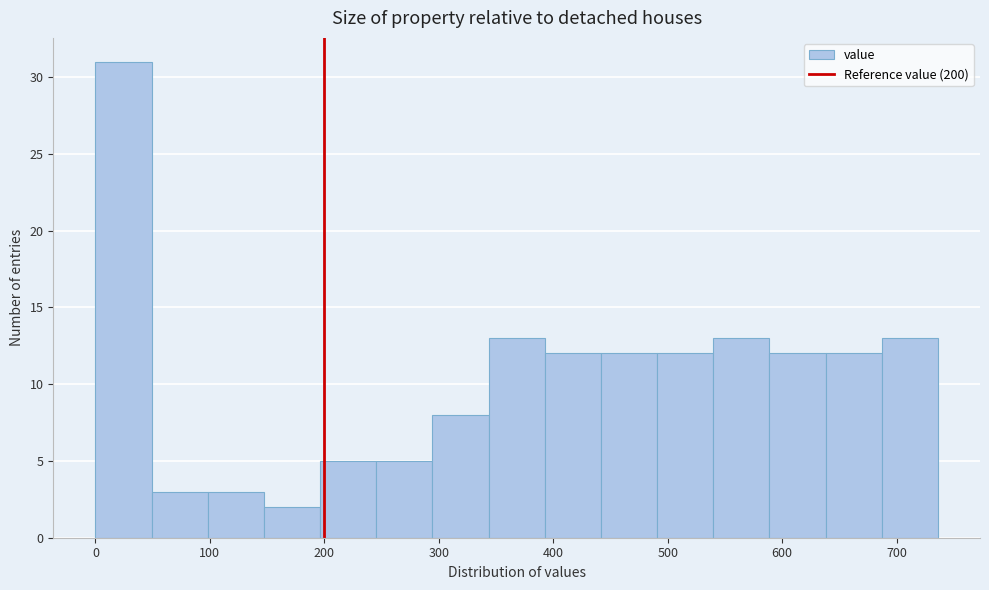

What is the height of the bar covering 290 to 340 on the x-axis? Neither the bar edges nor the heights are printed on the chart, so give them approximately, as read against the axes.

8